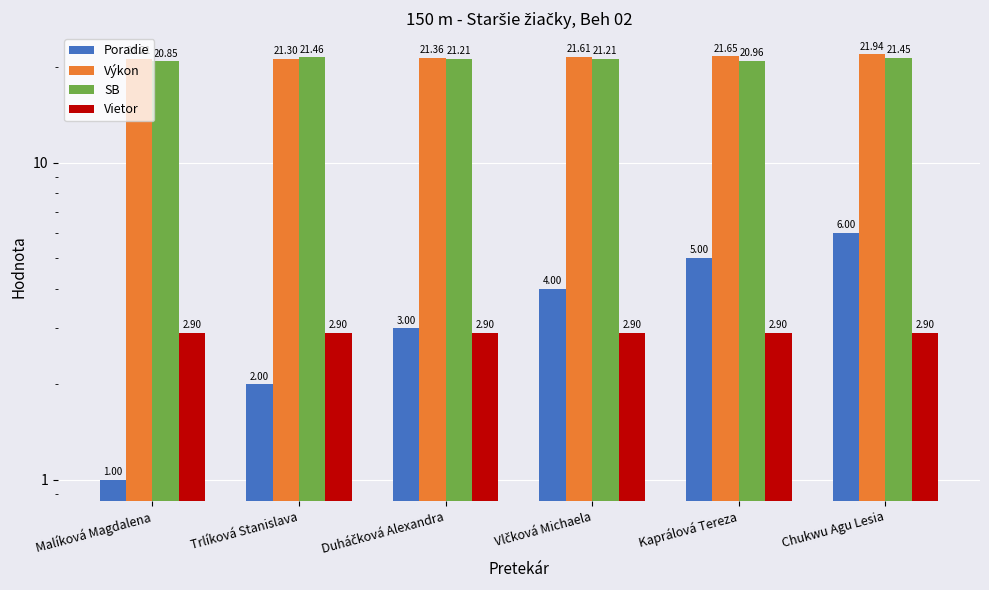

What is the difference between the maximum and second lowest values in the Výkon series?

0.6